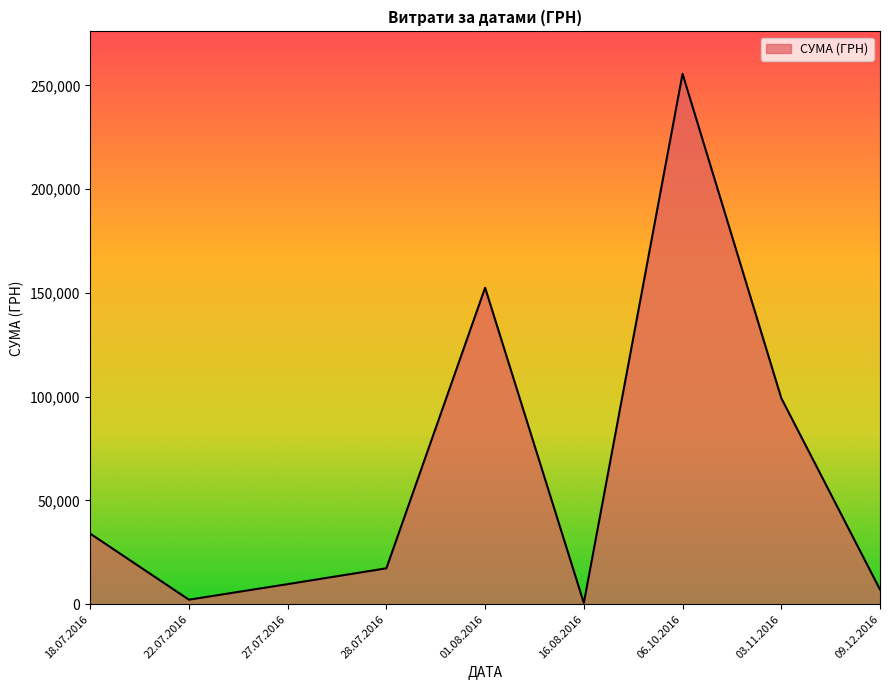

Between 03.11.2016 and 27.07.2016, which is larger?

03.11.2016